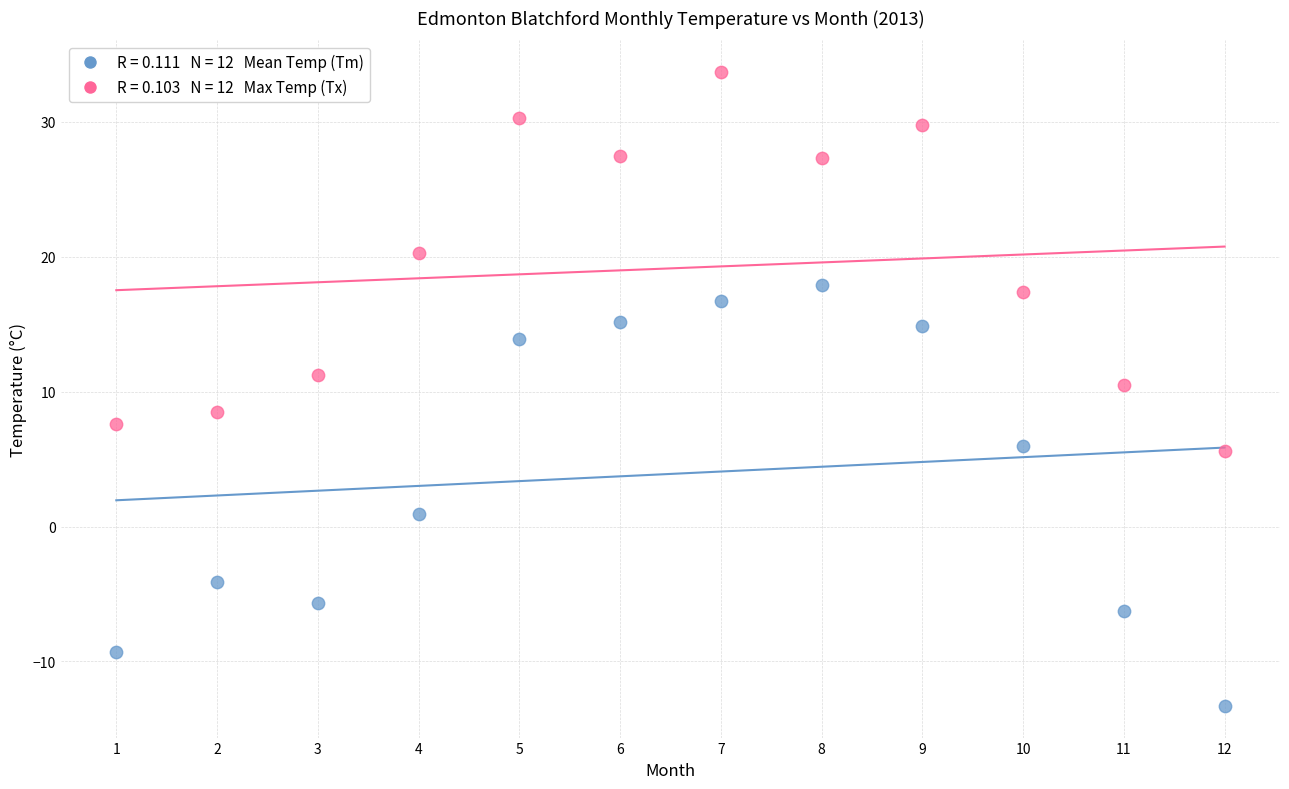

Across all data points, what is the range of Y values (max minus min)?

47.0